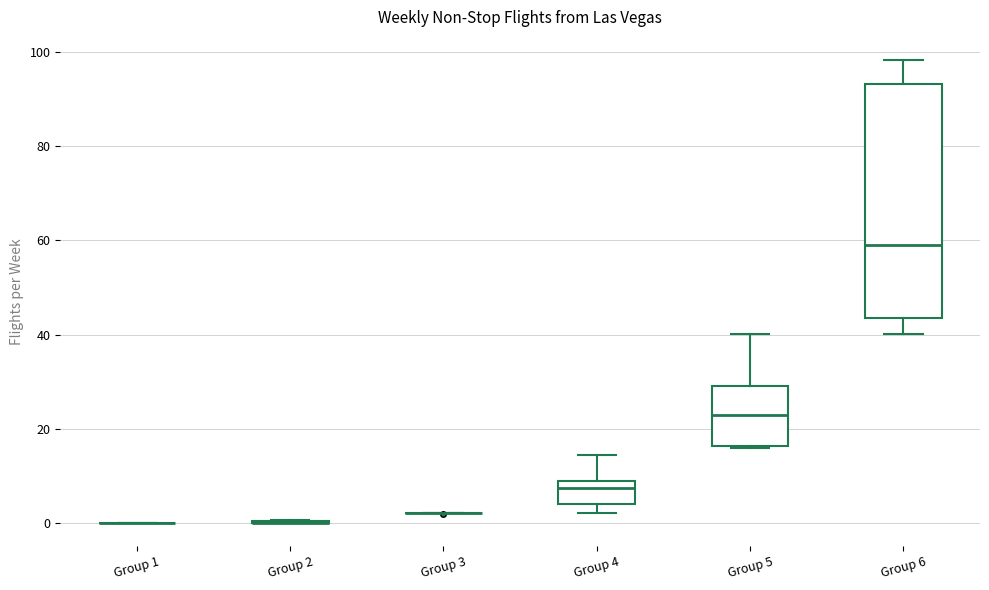

Reading left to right, transcribe this box plot: for each box, give where its median line is, the range the box spans, and where its two whiskers end, as read against the y-axis. The values are not printed on the chart, so give them approximately, as read against the axis.

Group 1: box collapsed to a line at 0, whiskers 0 to 0
Group 2: box collapsed to a line at 0, whiskers 0 to 0
Group 3: box collapsed to a line at 2, whiskers 2 to 2
Group 4: median 8 (just below the box's upper edge), box 4 to 8, whiskers 2 to 14
Group 5: median 22, box 16 to 30, whiskers 16 to 40
Group 6: median 60, box 44 to 94, whiskers 40 to 98